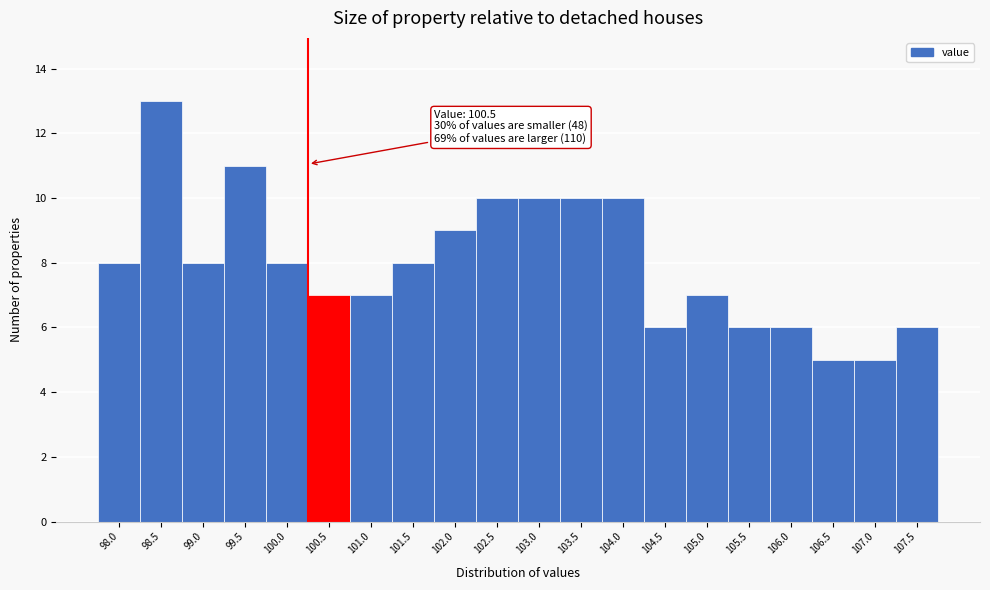

Reading left to right, what are all the values shown in this chart?

8	13	8	11	8	7	7	8	9	10	10	10	10	6	7	6	6	5	5	6